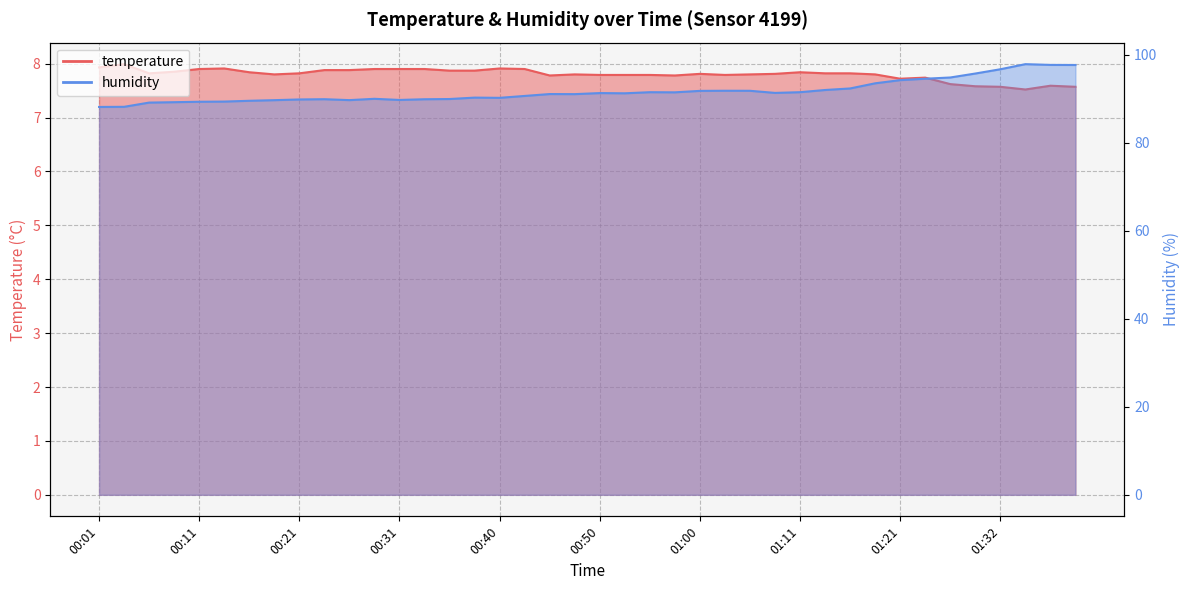

Where does the humidity series first go above 91?

00:45